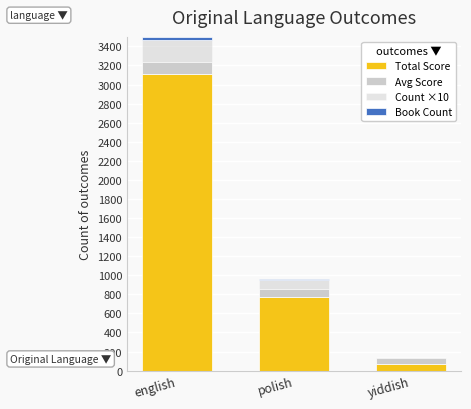

What is the label of the 2nd bar from the right?

polish